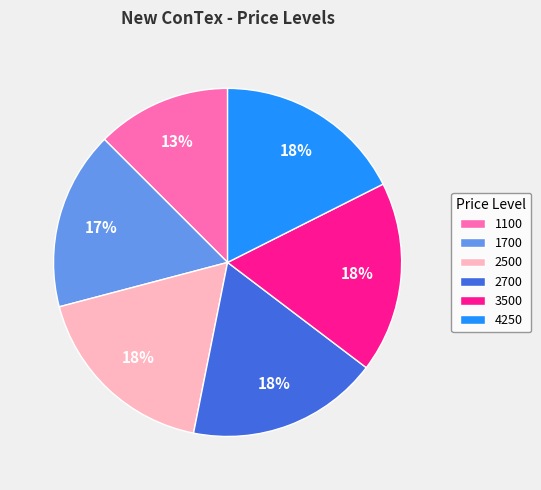

To the nearest percent, what is the difference between the 2500 and 1700 slice percentages?

1%